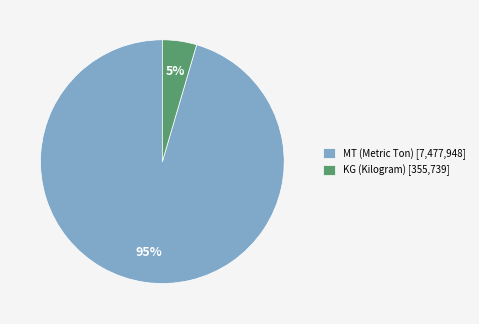

To the nearest percent, what portion does MT (Metric Ton) [7,477,948] represent?

95%